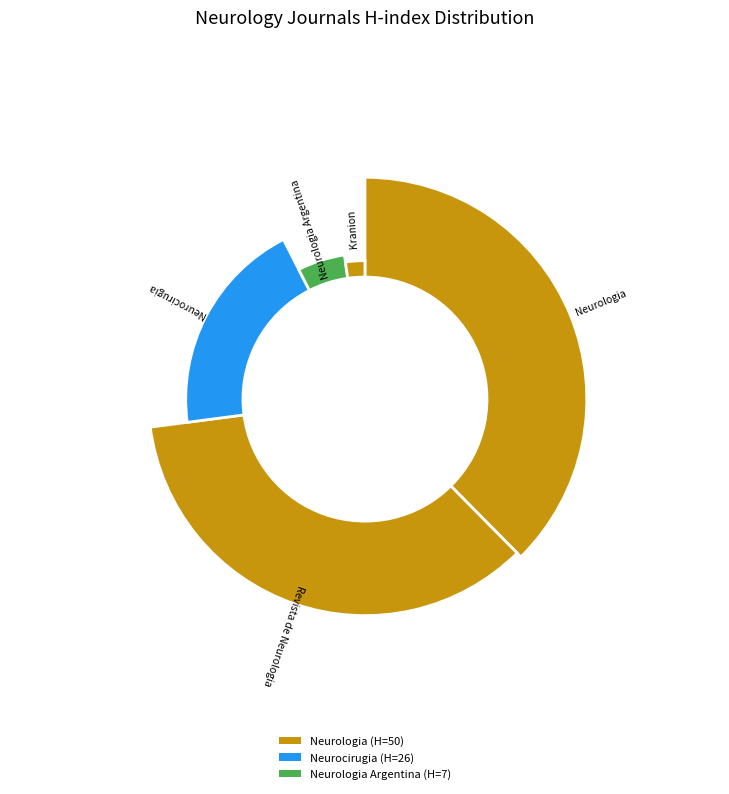

Is there any slice that represents more than half of the pie?

No